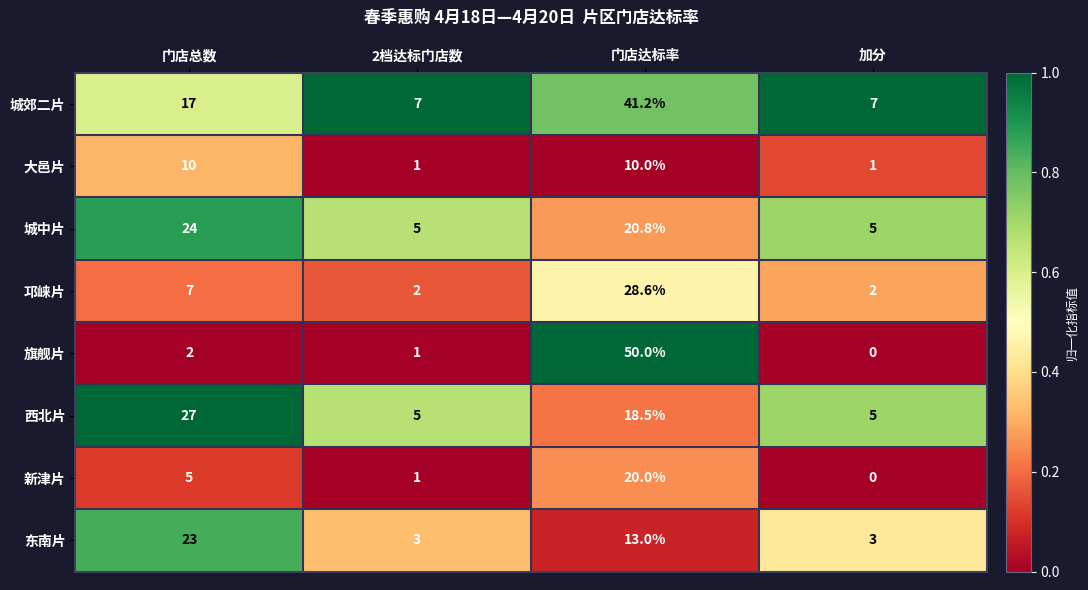

Which series changed the most between 2档达标门店数 and 门店达标率?

旗舰片